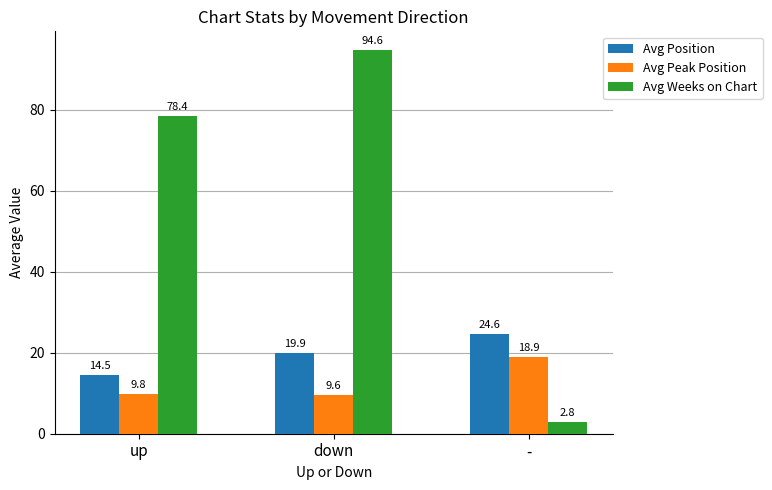

Are the bars grouped side by side (vs. stacked)?

Yes